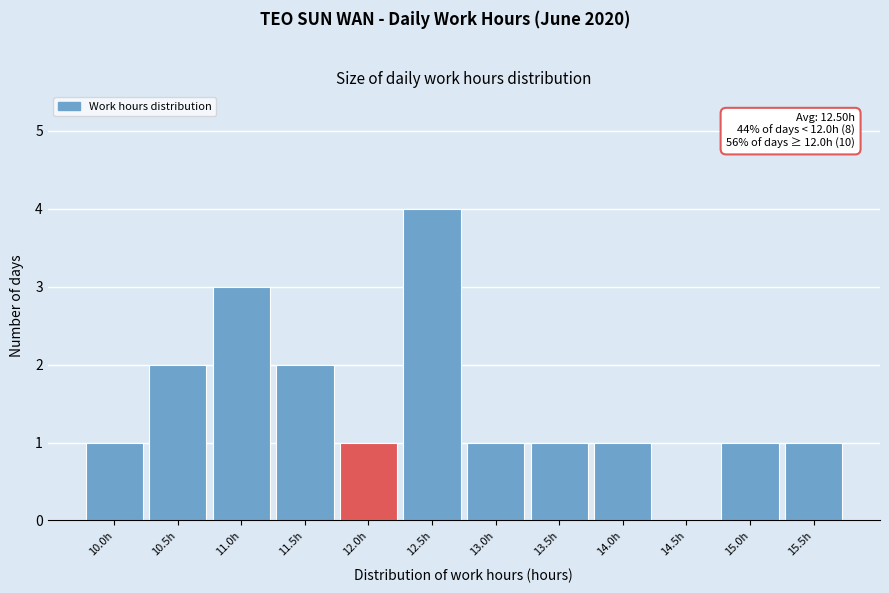

Approximately how many times larger is the value at 15.5h compared to 11.0h?

0.3